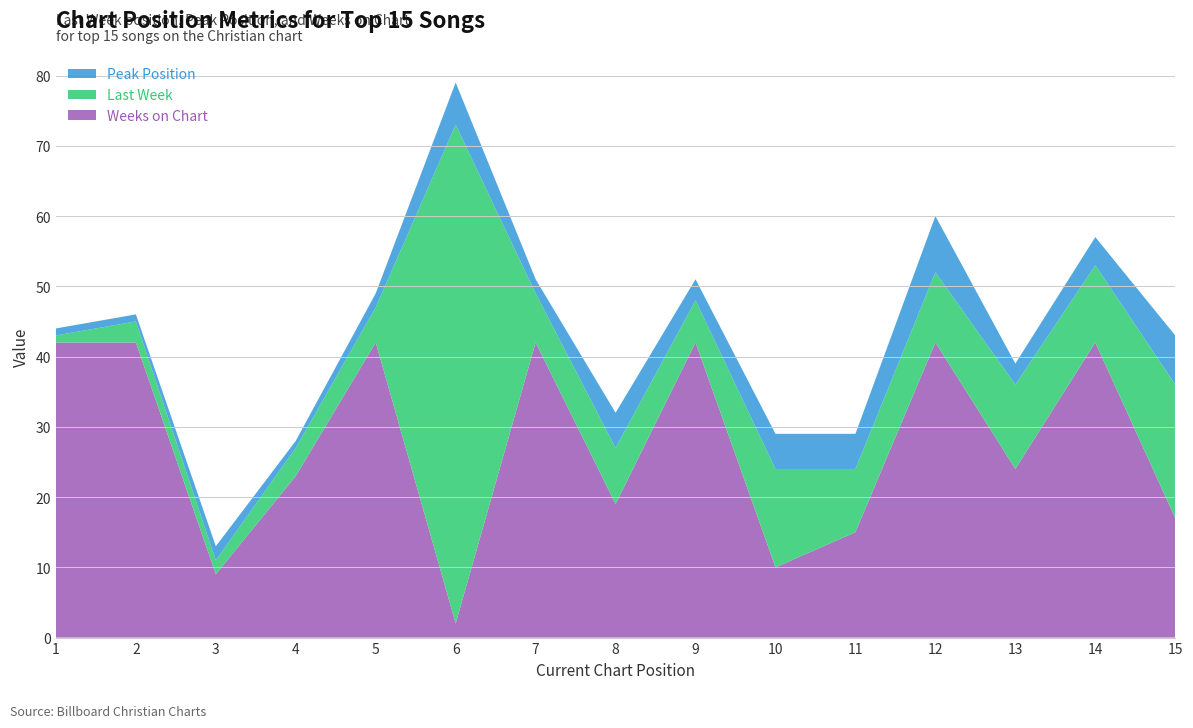

Reading right to left, extract all data points from this chart.

Last Week: 19	11	12	10	9	14	6	8	7	71	5	4	2	3	1
Peak Position: 7	4	3	8	5	5	3	5	2	6	2	1	2	1	1
Weeks on Chart: 17	42	24	42	15	10	42	19	42	2	42	23	9	42	42